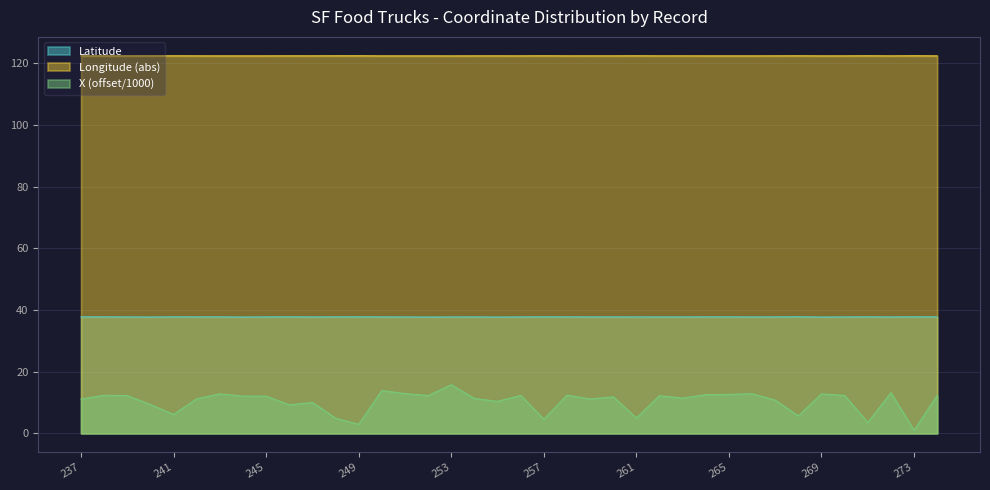

Does the chart display data point markers on the line(s)?

No